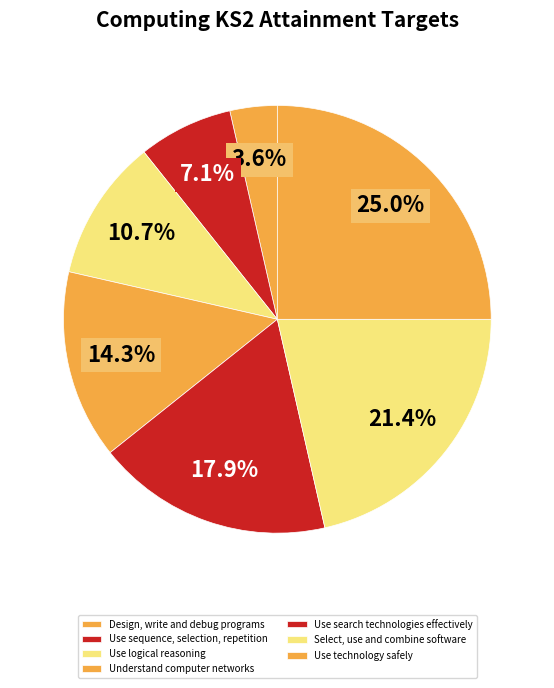

To the nearest percent, what is the difference between the largest and smallest slice percentages?

21%